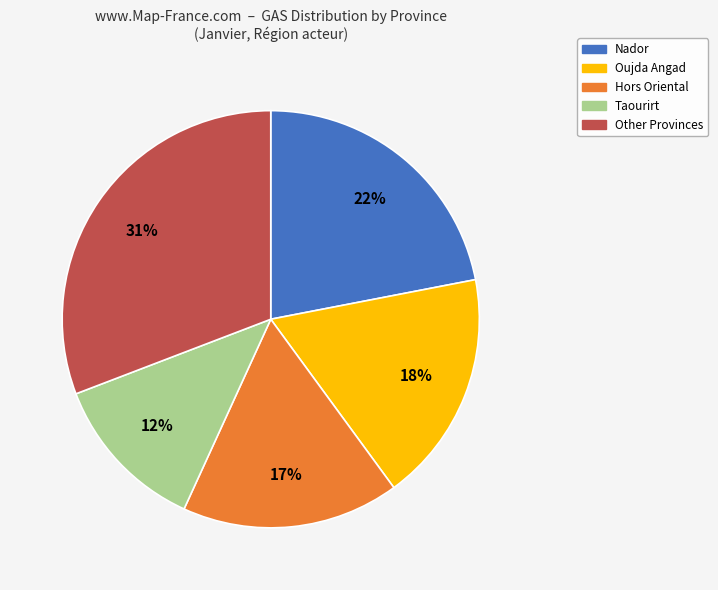

Does any single category account for the majority?

No